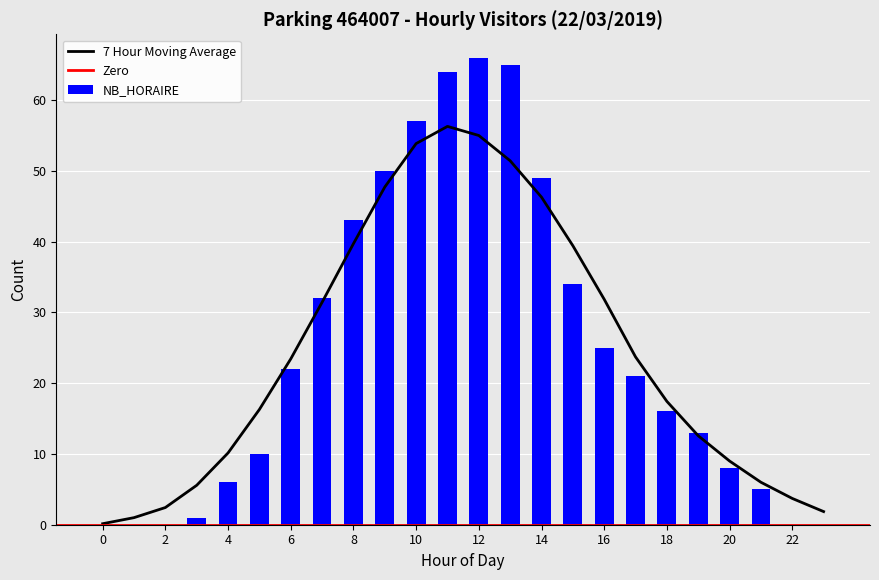

How many bars are there in total?

24